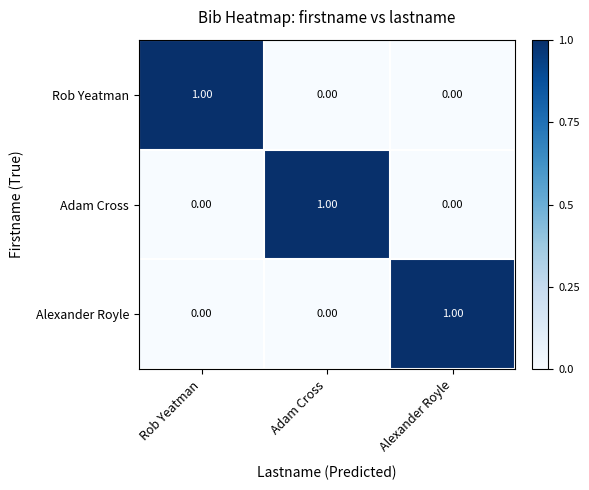

Is the value of Alexander Royle at Rob Yeatman greater than the value of Adam Cross at Adam Cross?

No